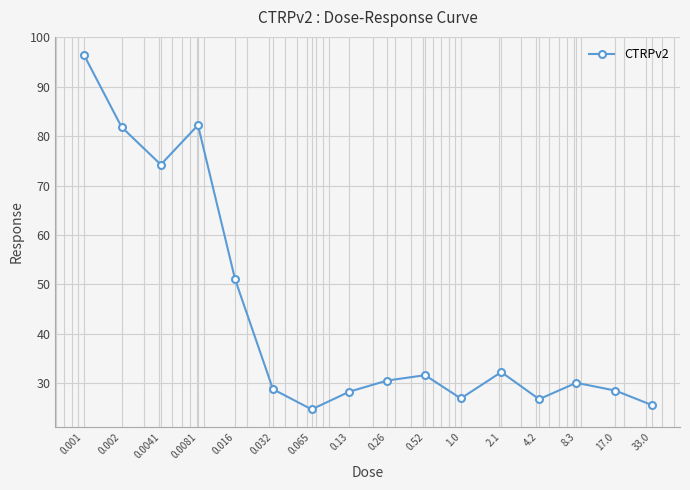

What is the value of the 13th point from the left?

26.8